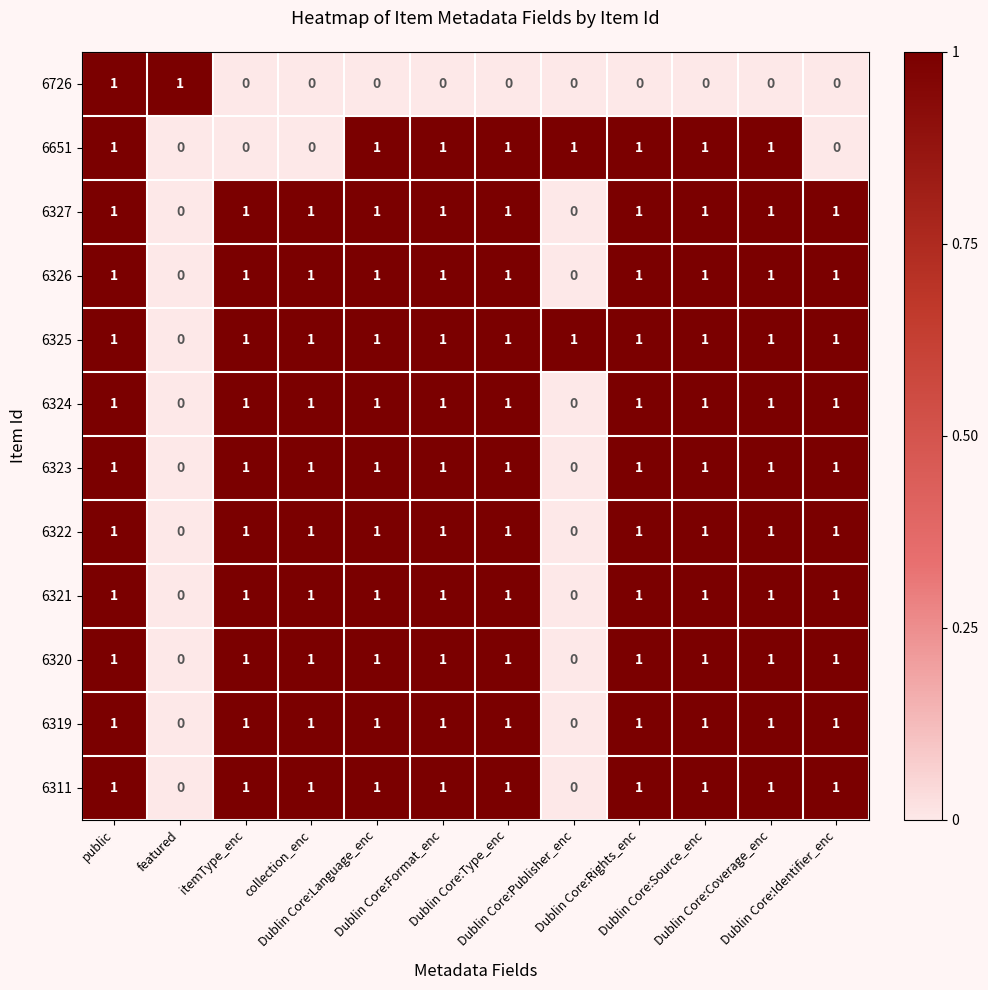

What is the spread (max minus min) of values at Dublin Core:Publisher_enc?

1